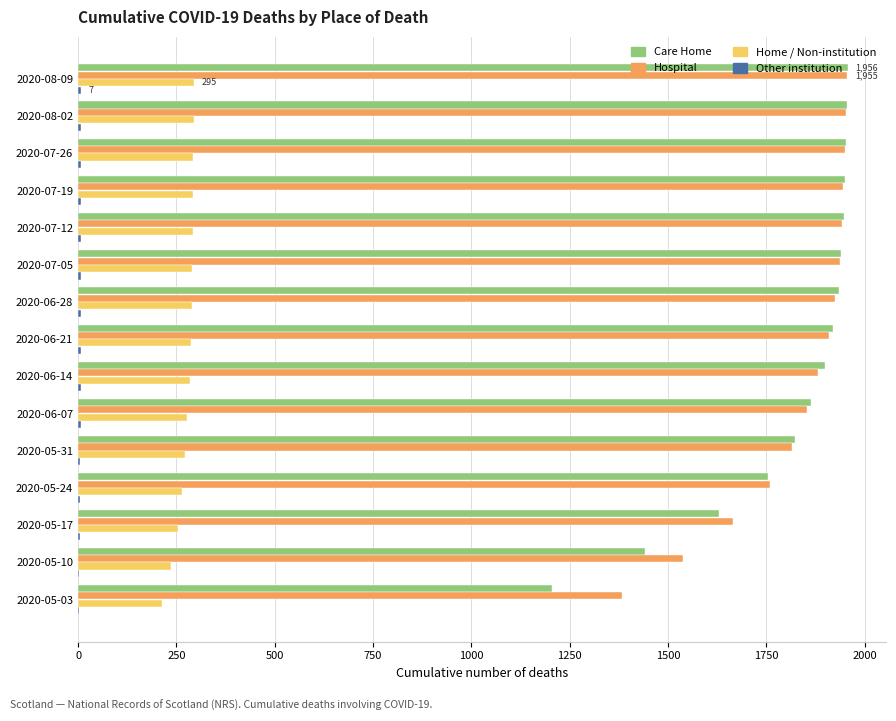

The value of Hospital at 2020-08-02 is 3022. True or false?

False